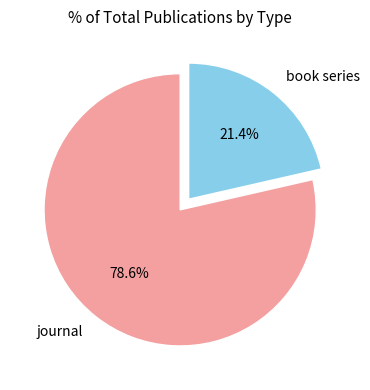

Which slice is the largest?

journal